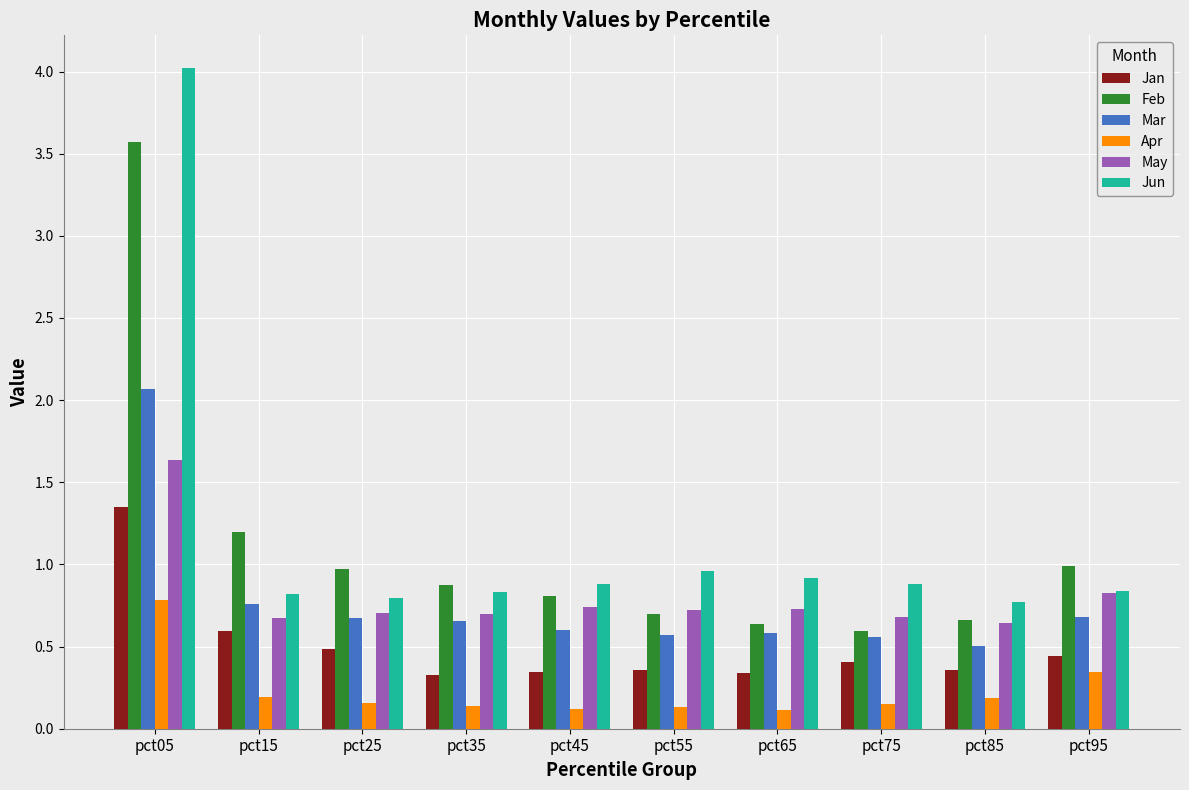

What is the difference between the maximum and minimum values in the May series?

1.0